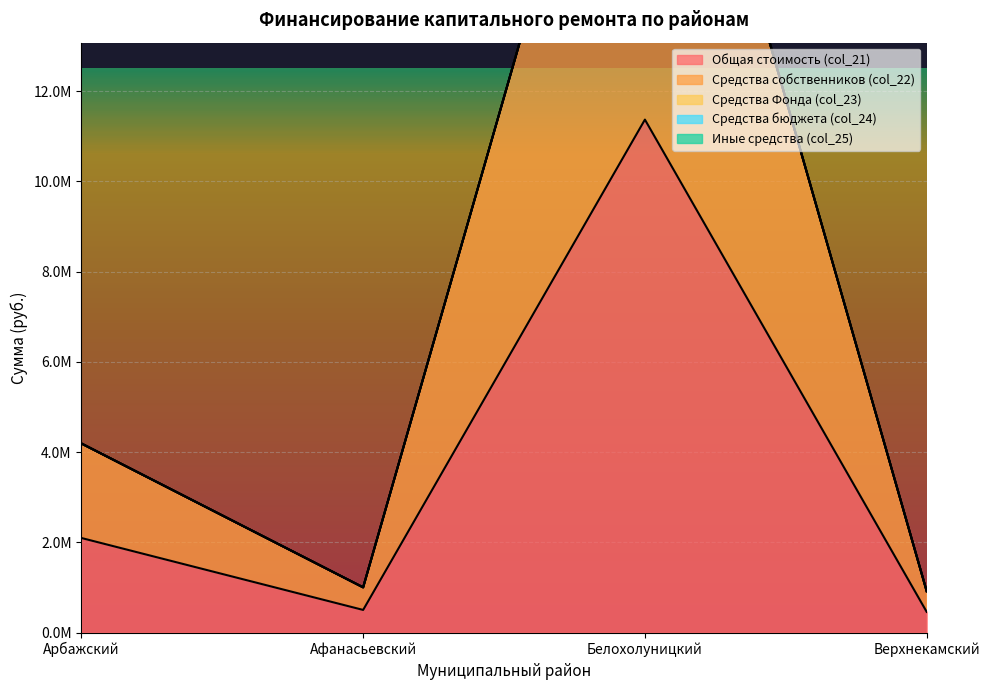

Between Афанасьевский and Белохолуницкий, which series saw the biggest shift?

Общая стоимость (col_21)